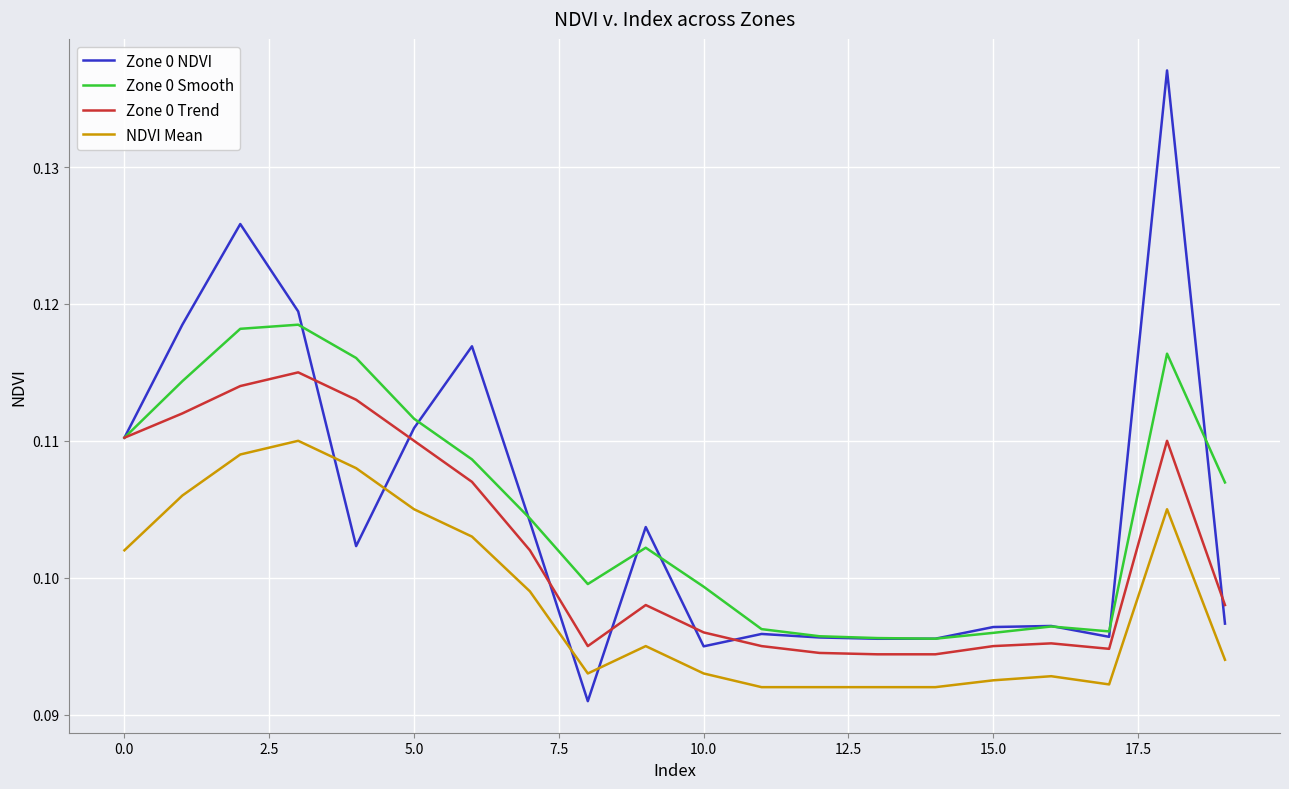

Rank the series by their maximum value, from lowest to highest.

NDVI Mean, Zone 0 Trend, Zone 0 Smooth, Zone 0 NDVI